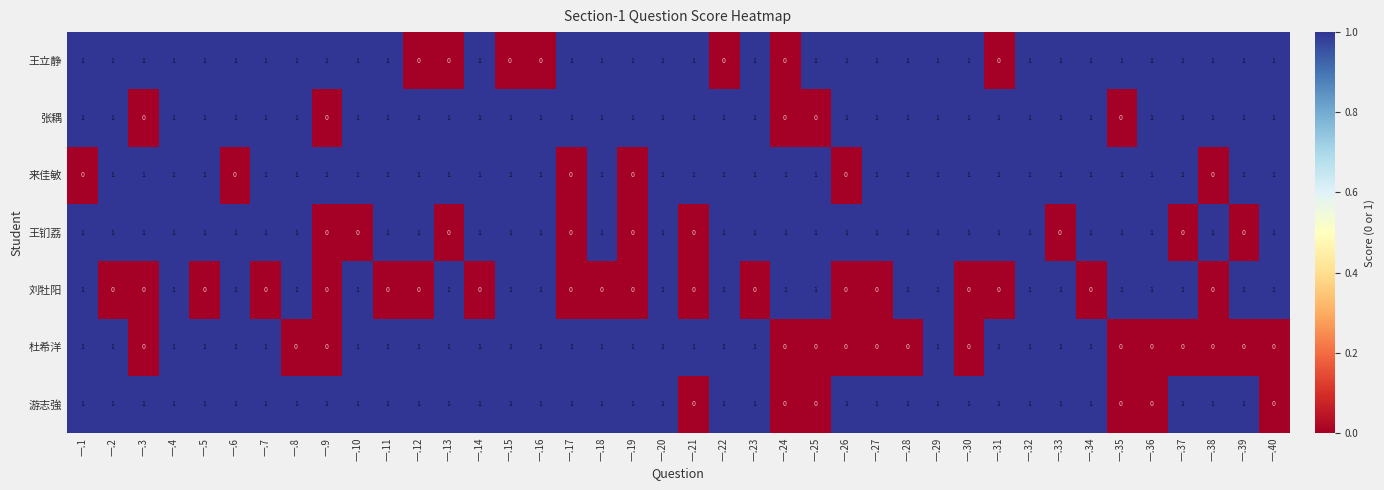

How many series are shown in this chart?

7